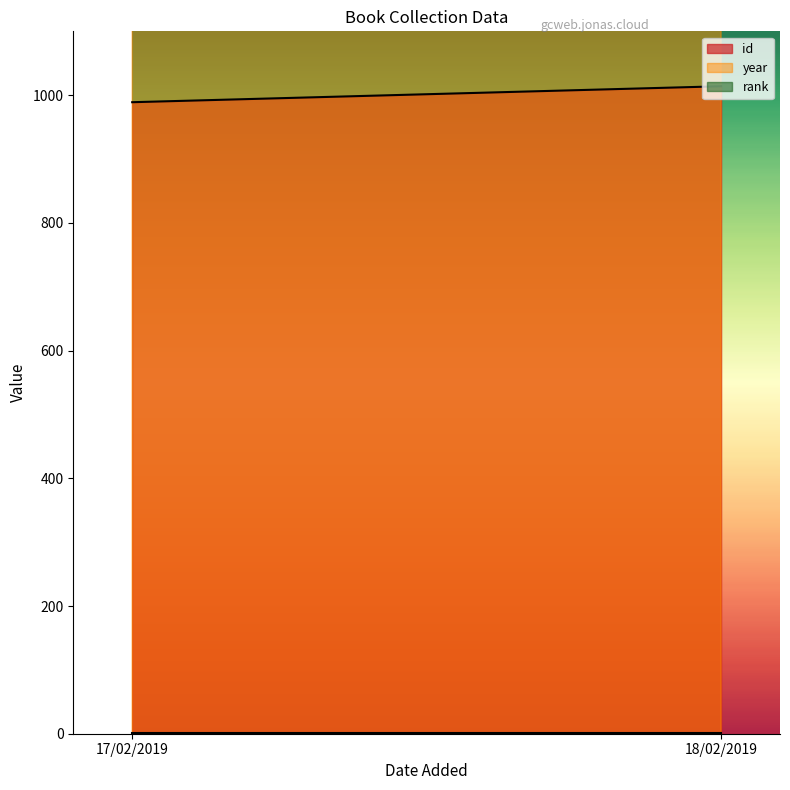

What is the value of the year point at the 1st from the left?

1998